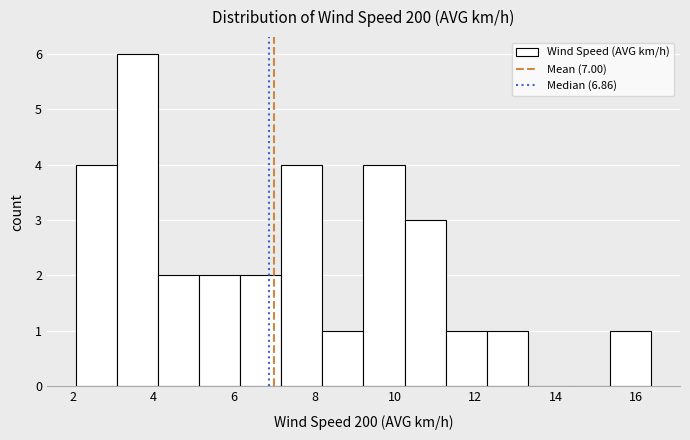

Which range on the x-axis has the tallest bar?

3.0 to 4.2